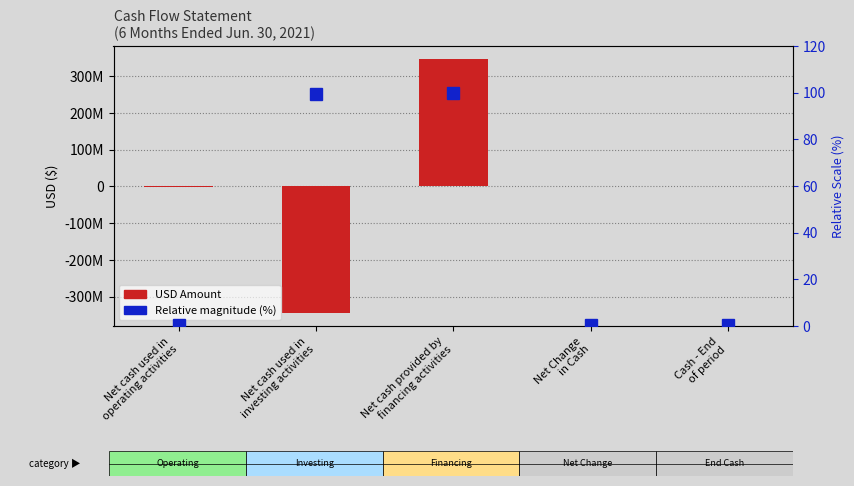

What is the sum of all USD Amount values?

3277684.0